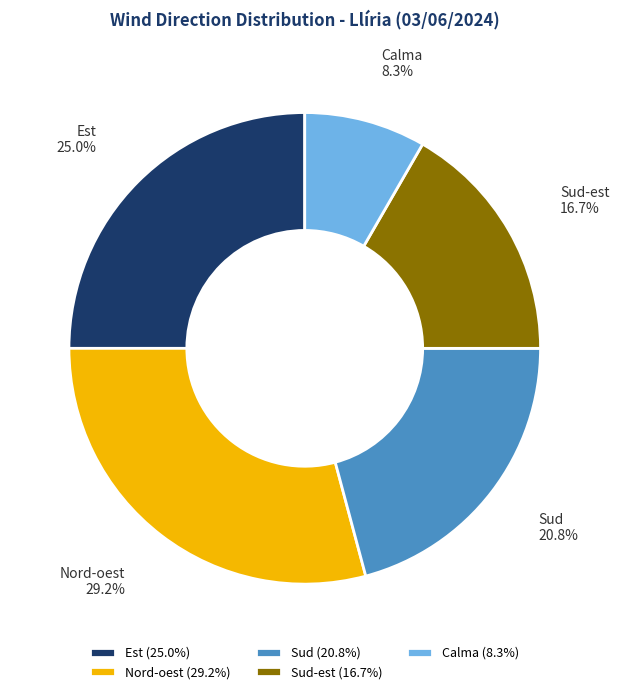

How much of the chart is everything except Calma?

91.7%